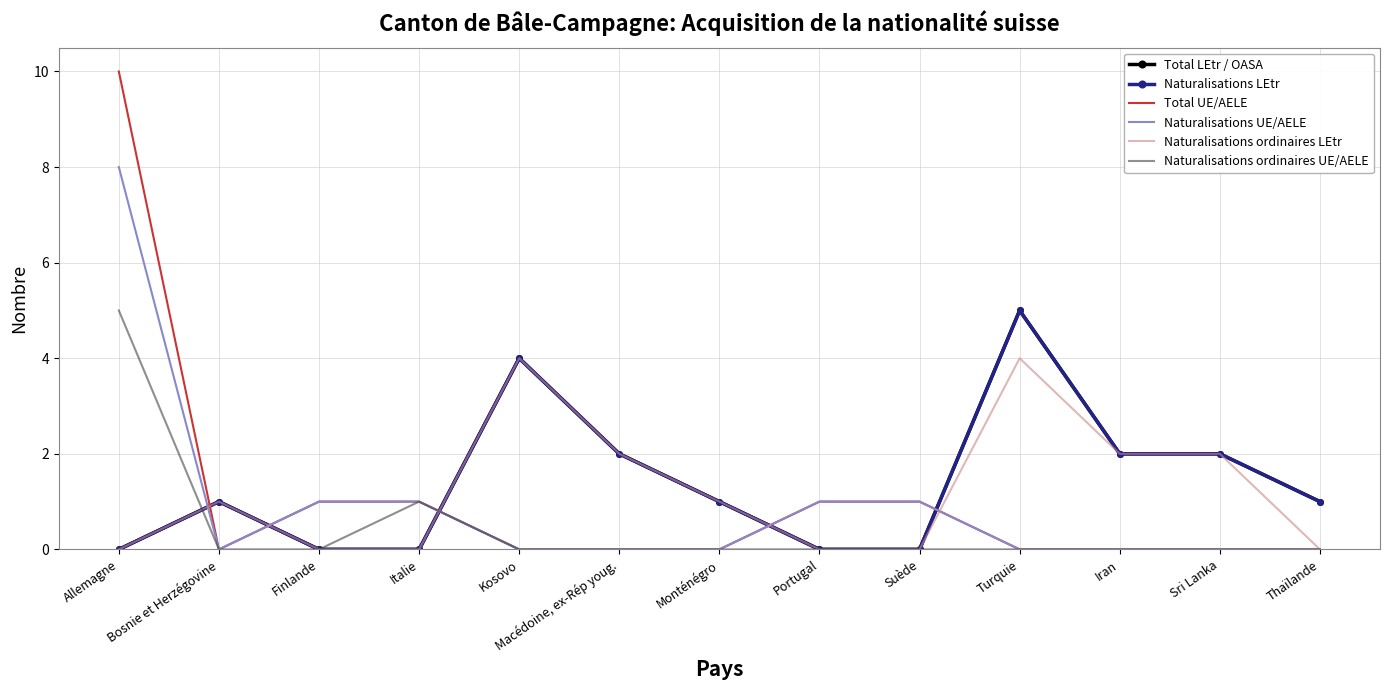

At how many categories does at least one series exceed 9?

1